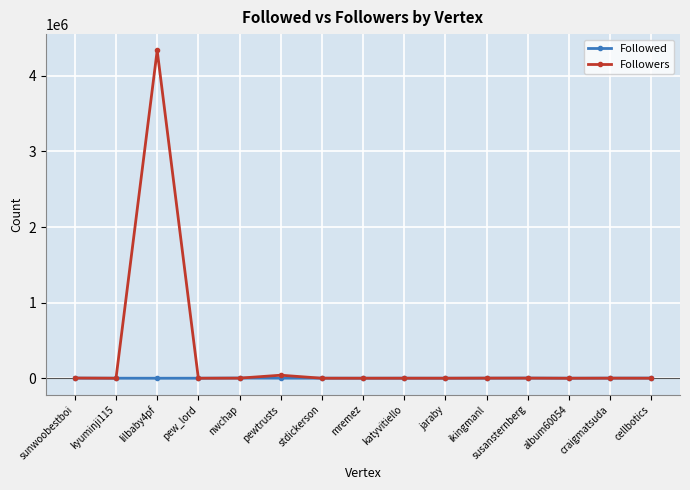

What is the average value of the Followed series?

1037